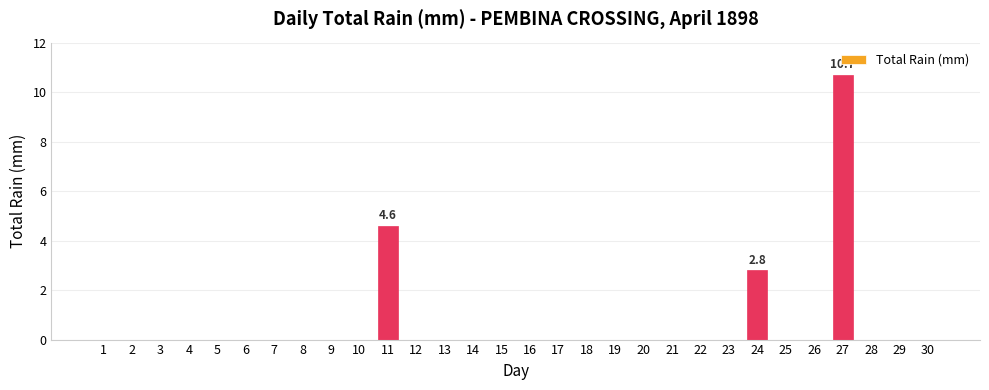

Reading left to right, transcribe all the data shown in this chart.

1=0.0	2=0.0	3=0.0	4=0.0	5=0.0	6=0.0	7=0.0	8=0.0	9=0.0	10=0.0	11=4.6	12=0.0	13=0.0	14=0.0	15=0.0	16=0.0	17=0.0	18=0.0	19=0.0	20=0.0	21=0.0	22=0.0	23=0.0	24=2.8	25=0.0	26=0.0	27=10.7	28=0.0	29=0.0	30=0.0